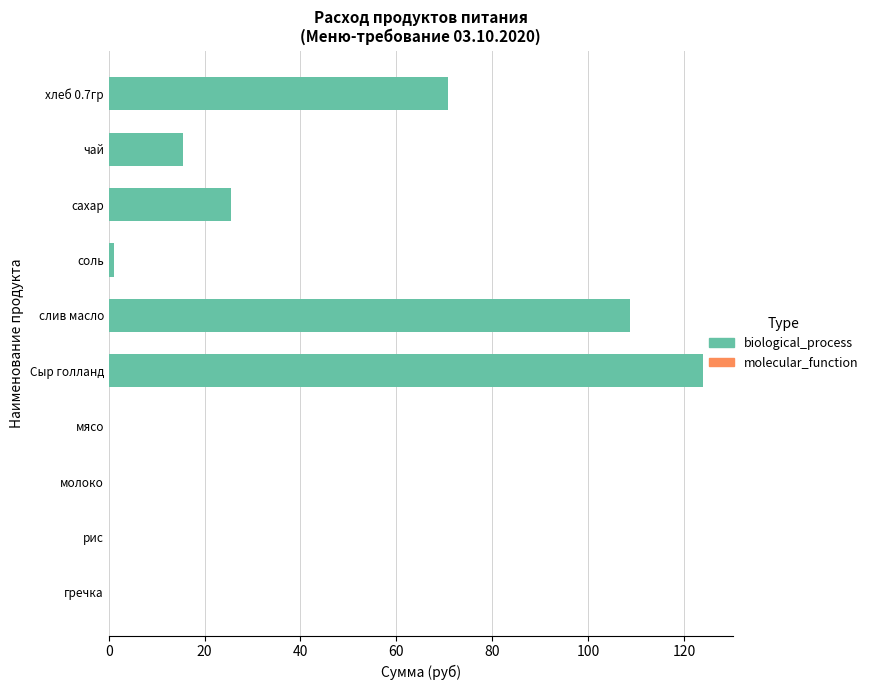

Which label corresponds to the largest value in the chart?

Сыр голланд